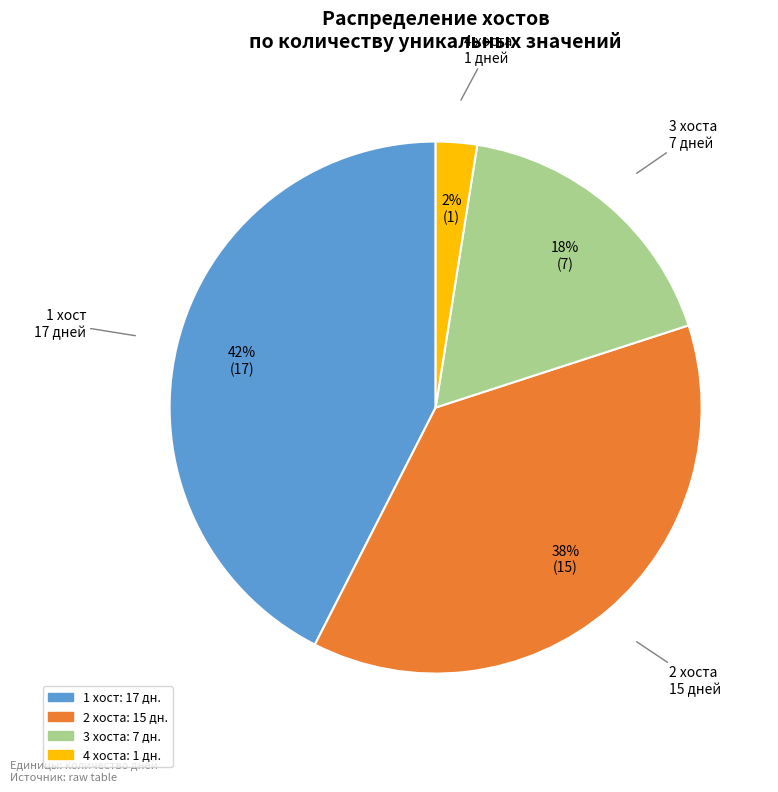

Is there any slice that represents more than half of the pie?

No